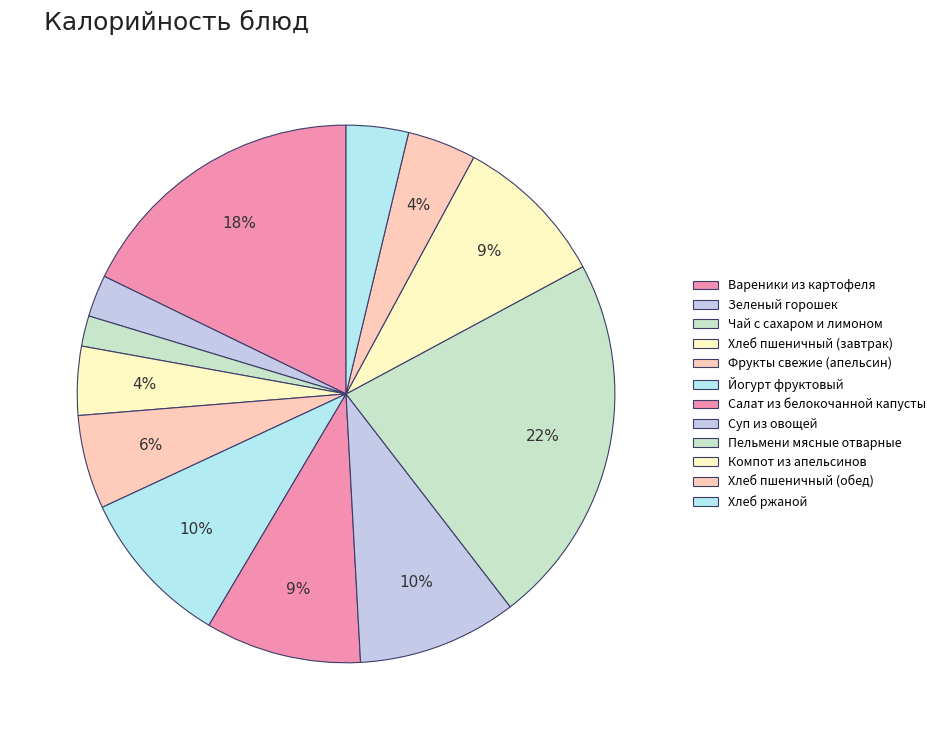

The Чай с сахаром и лимоном slice represents 11% of the pie. True or false?

False